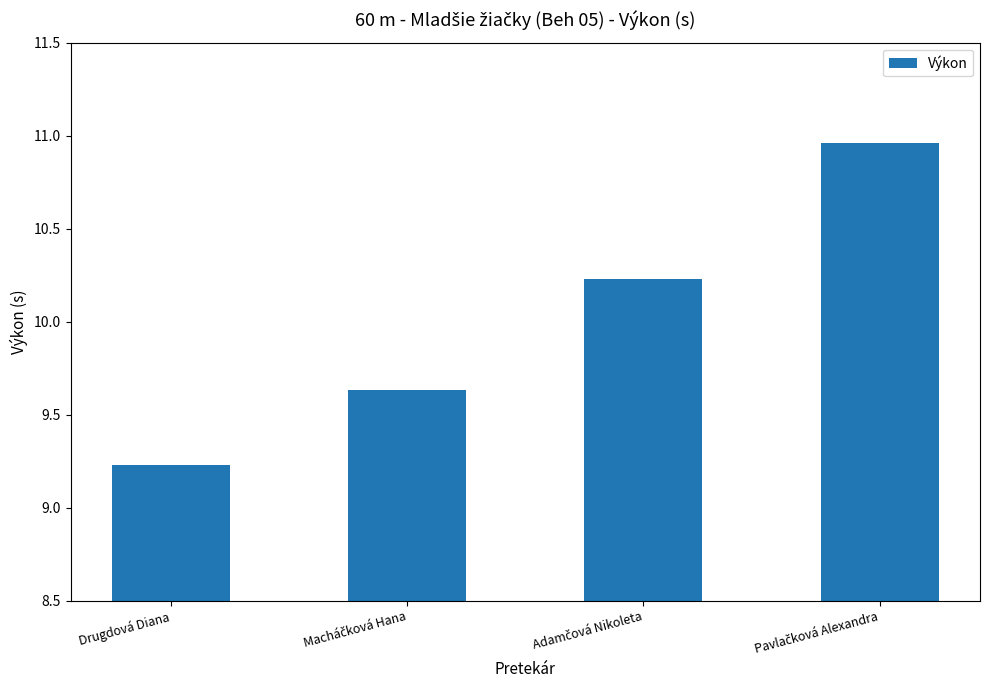

What is the average value?

10.0